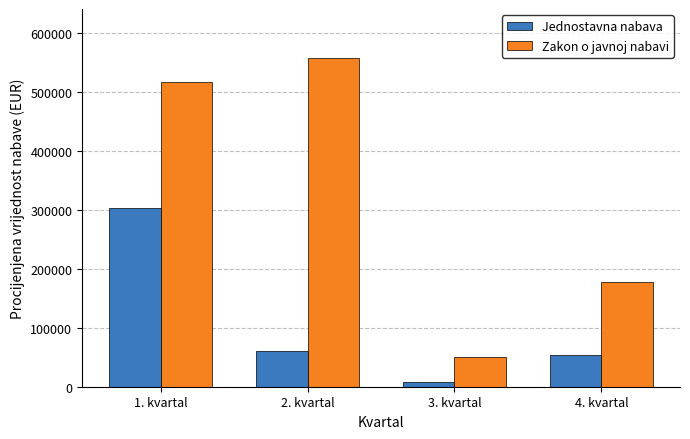

Between 1. kvartal and 3. kvartal, which series saw the biggest shift?

Zakon o javnoj nabavi